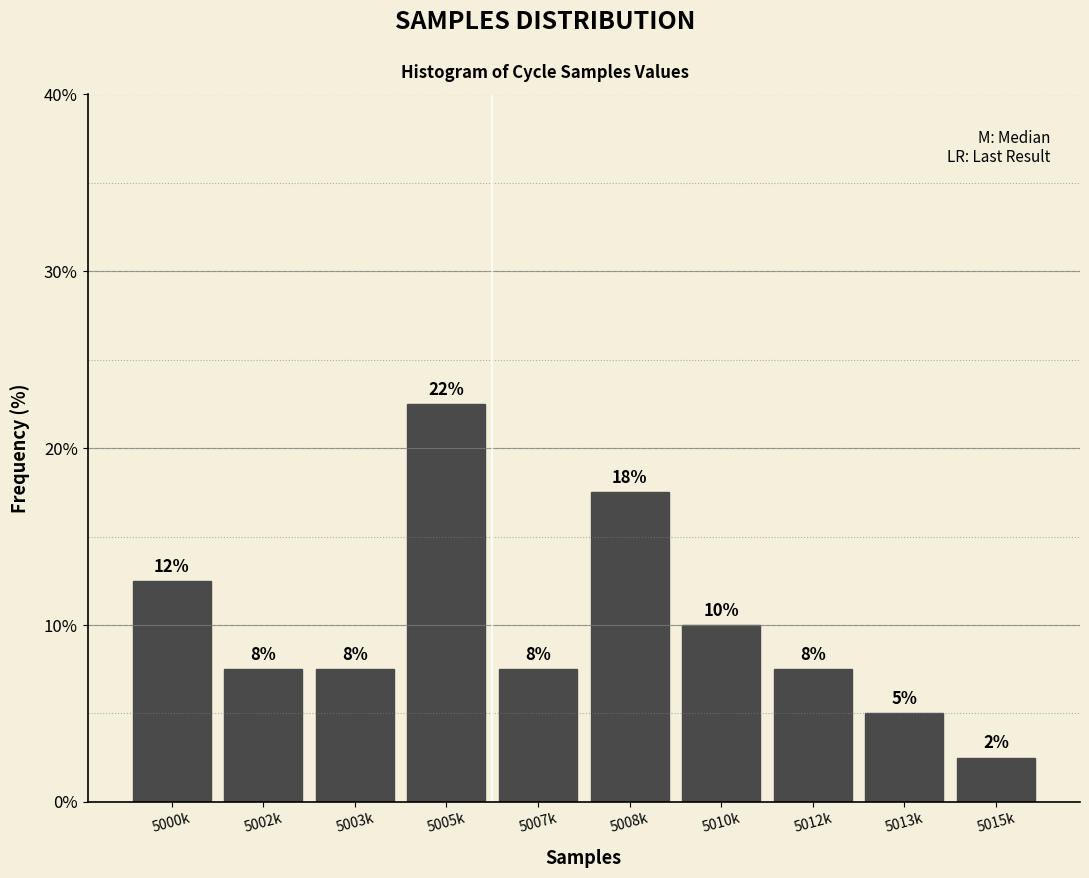

How many bars are there in total?

10